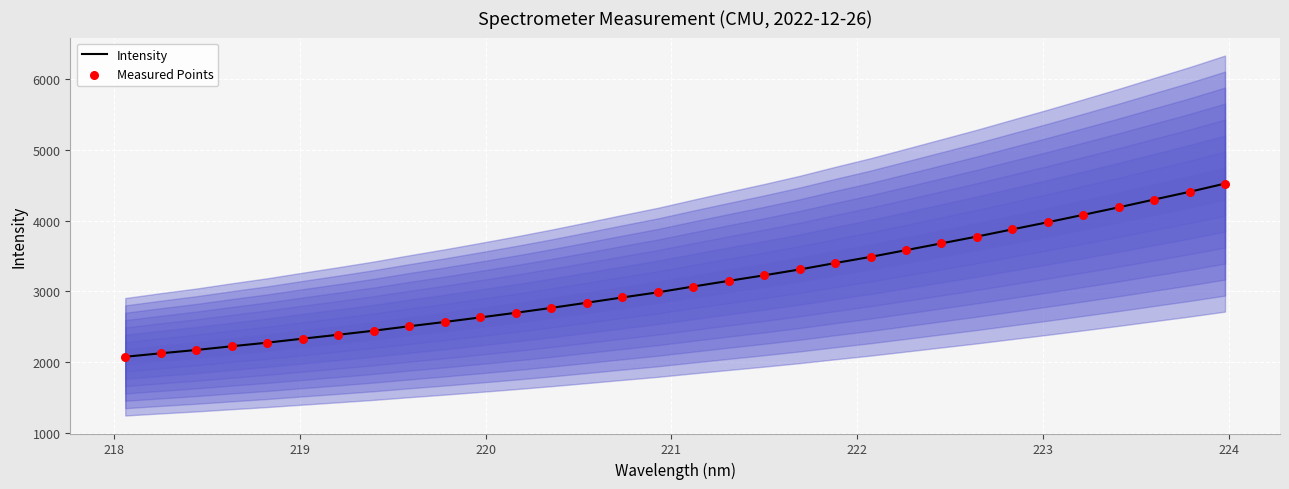

Which series contains the highest Y value?

Intensity